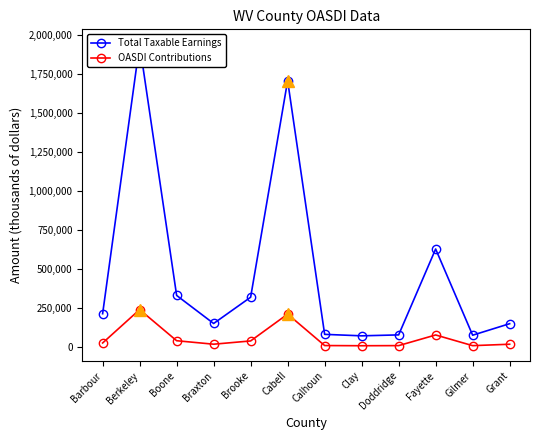

What is the label of the 11th point from the left?

Gilmer